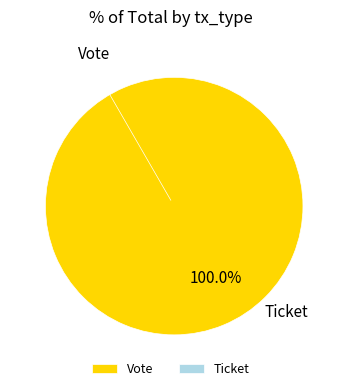

What is the largest slice in the pie chart?

Vote